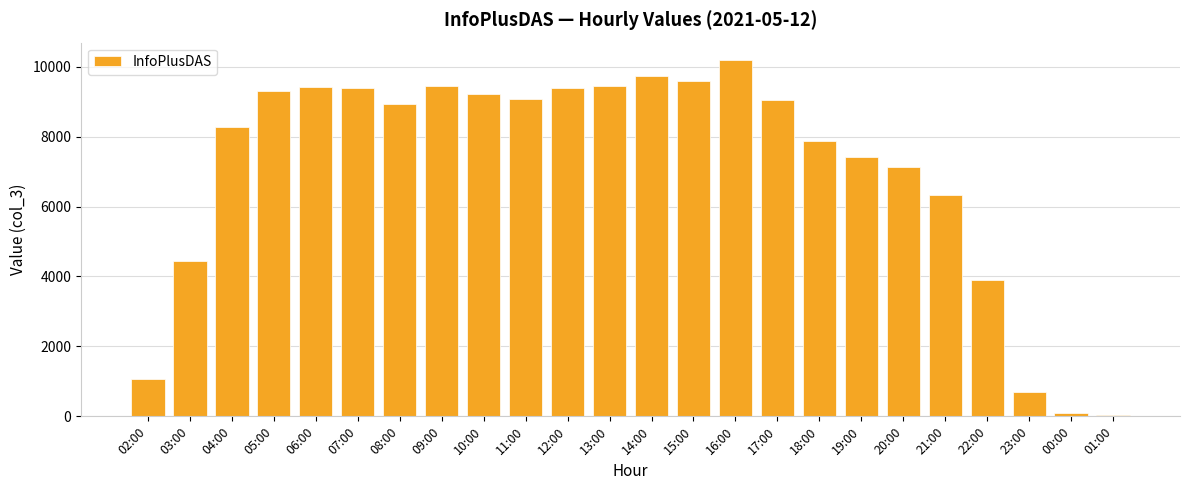

Does the chart contain any negative values?

No